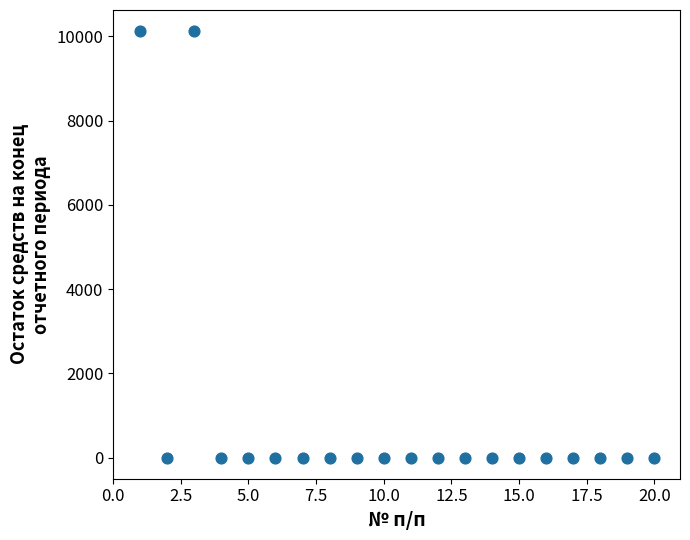

What is the range of Y values (max minus min)?

10121.6